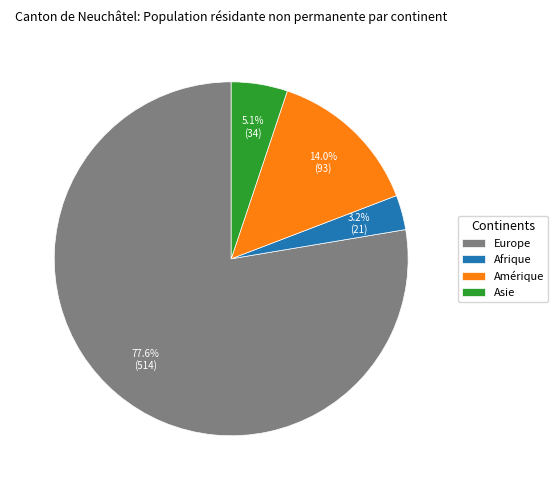

How many slices are in this pie chart?

4